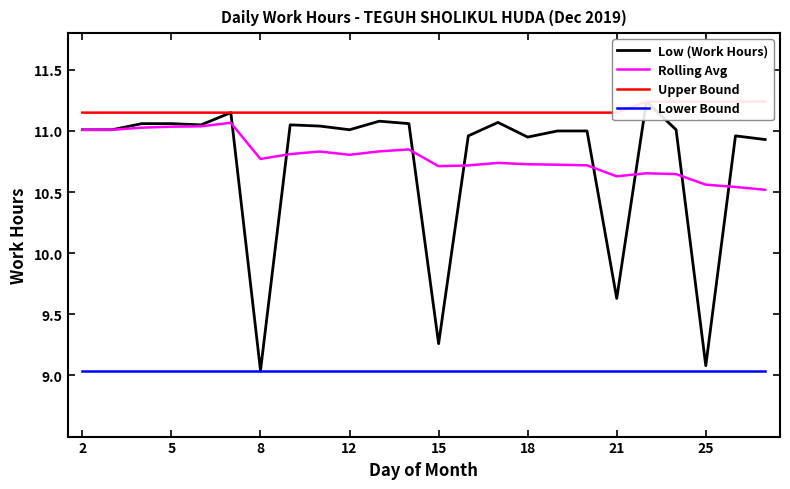

True or false: Rolling Avg and Lower Bound intersect in this chart.

False